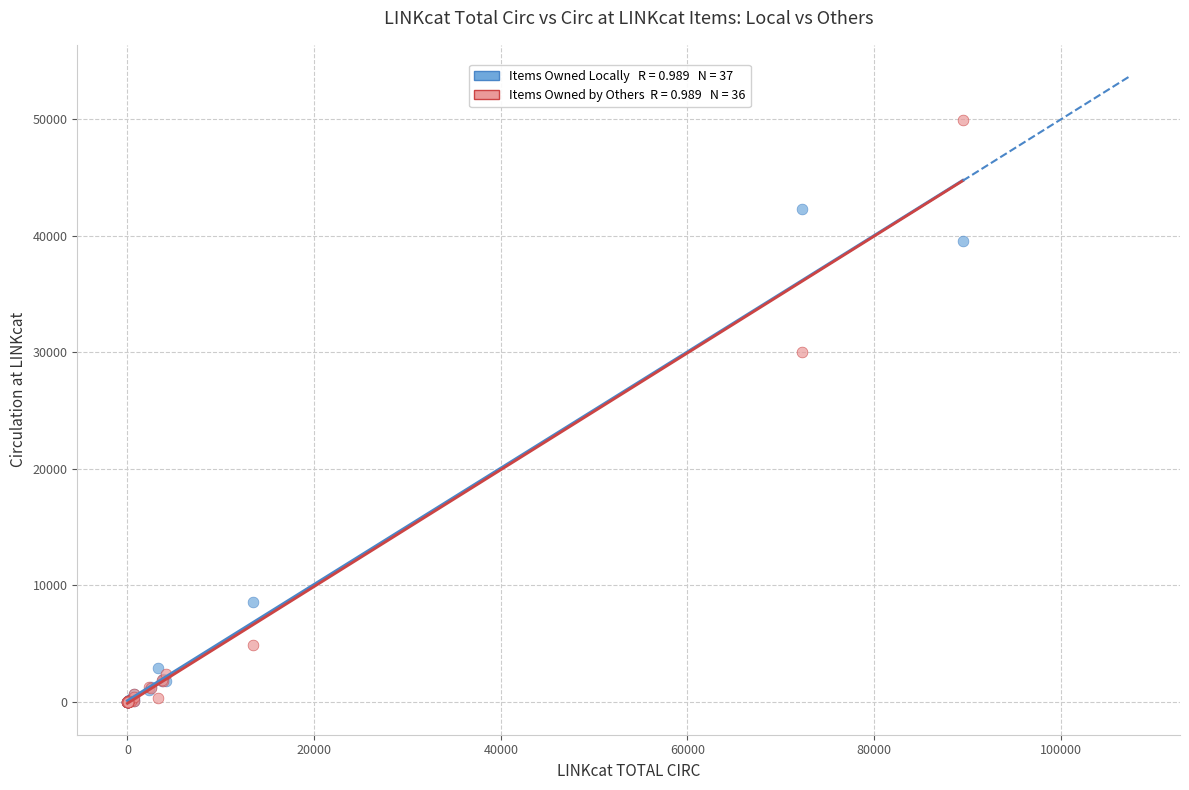

Across all series, what Y value is closest to 24953?

30029